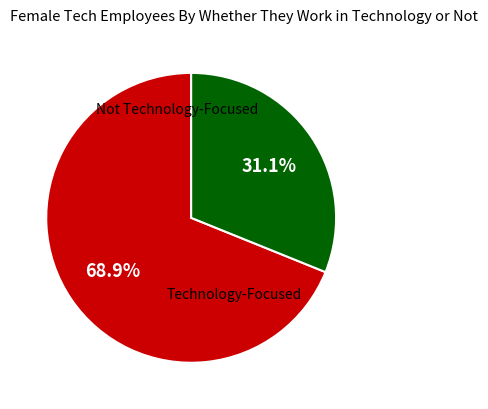

Does any single category account for the majority?

Yes